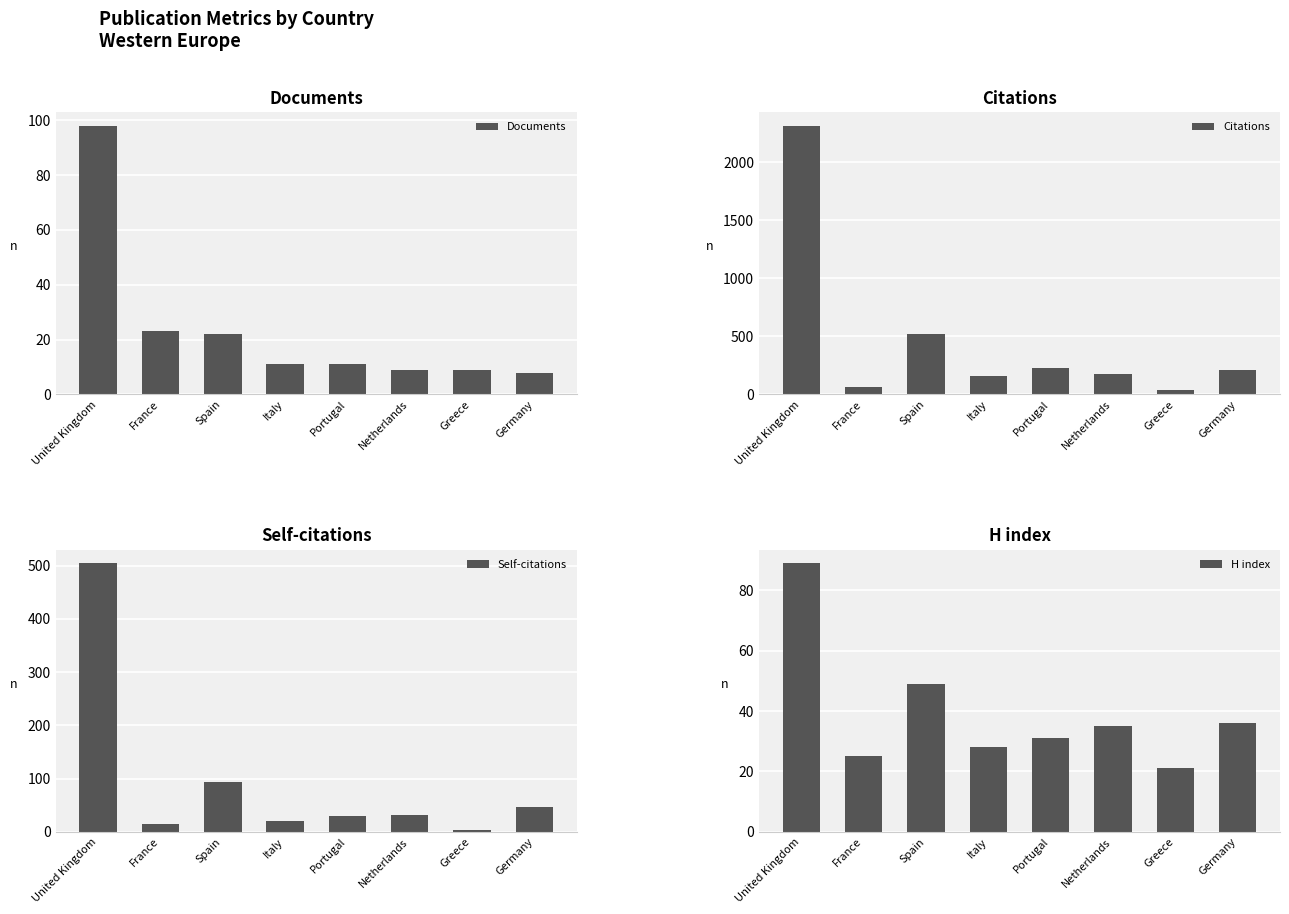

At which label does Citations first exceed 209?

United Kingdom